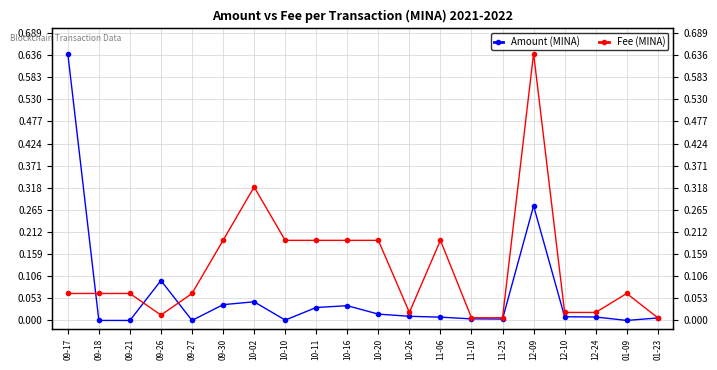

List the series in order of their peak value, lowest first.

Amount (MINA), Fee (MINA)